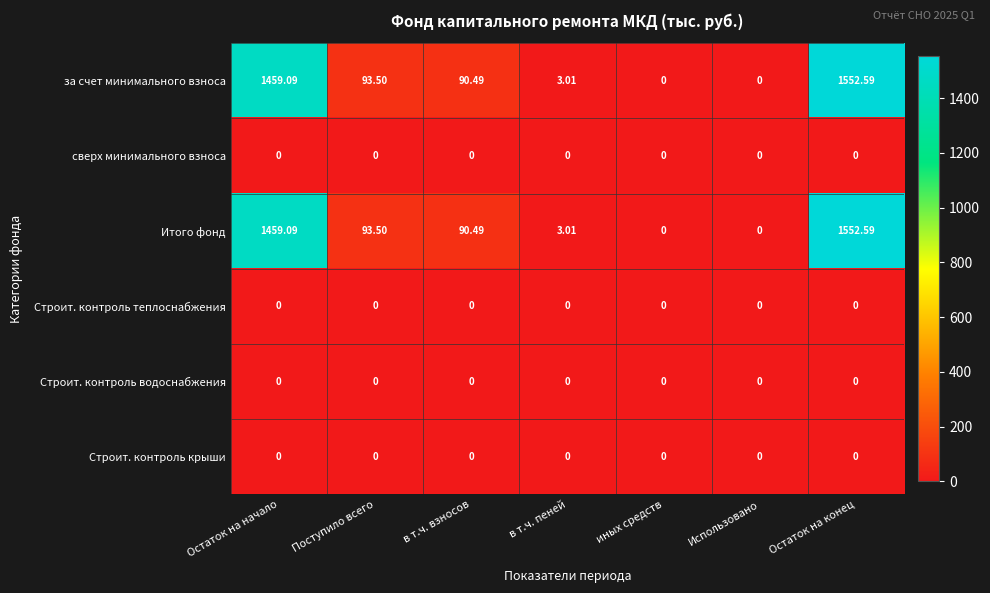

Is the value of Строит. контроль крыши at в т.ч. взносов greater than the value of за счет минимального взноса at Остаток на конец?

No